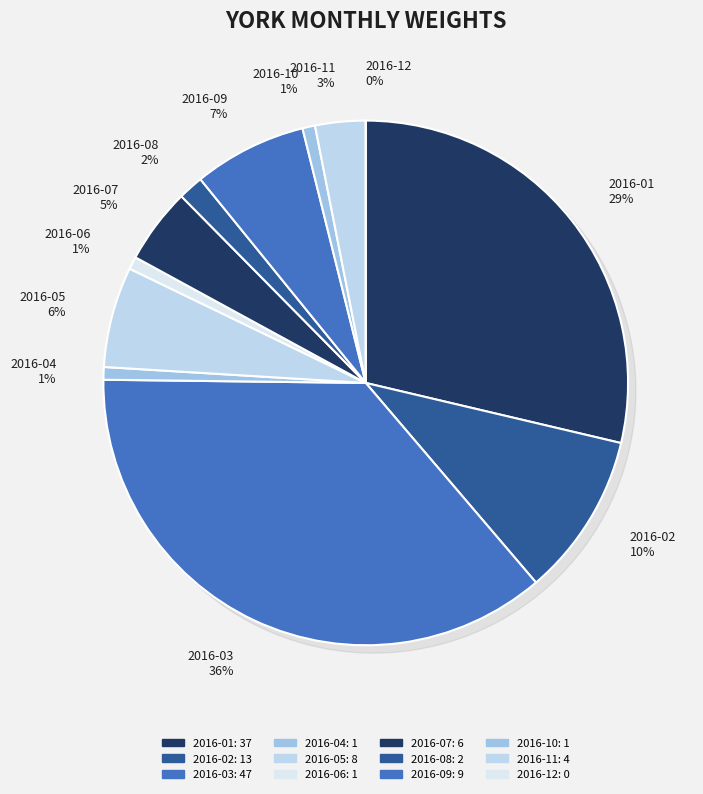

Rank the categories by value from highest to lowest.

2016-03, 2016-01, 2016-02, 2016-09, 2016-05, 2016-07, 2016-11, 2016-08, 2016-04, 2016-06, 2016-10, 2016-12